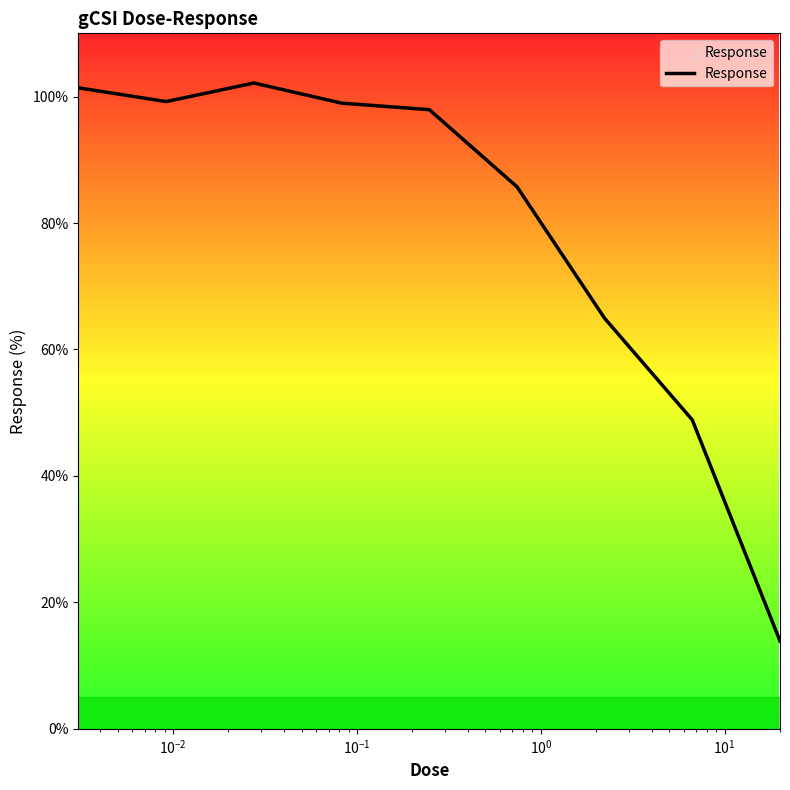

What is the difference between the maximum and minimum values?

88.2